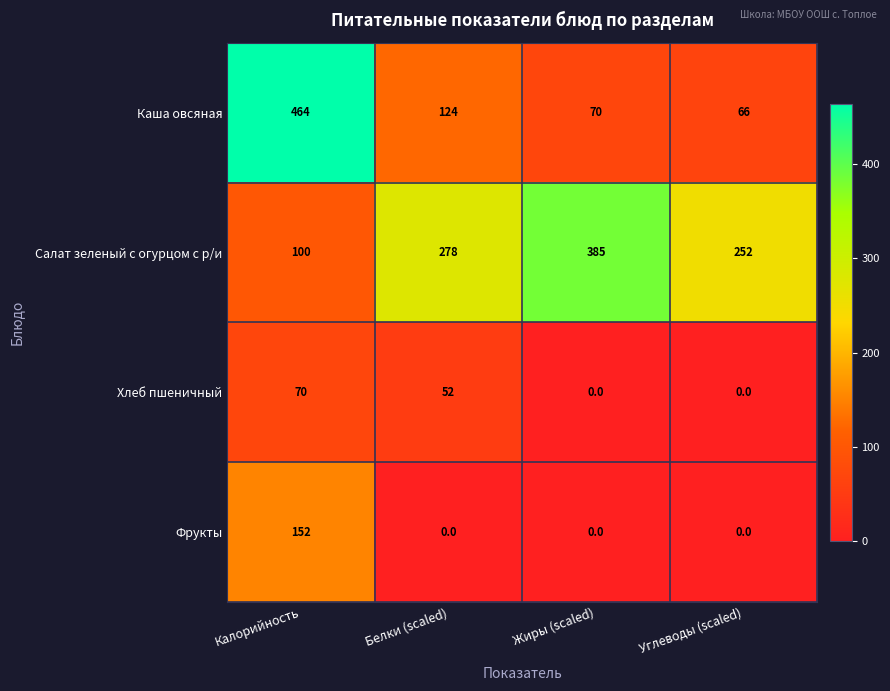

Which series changed the most between Белки (scaled) and Углеводы (scaled)?

Каша овсяная